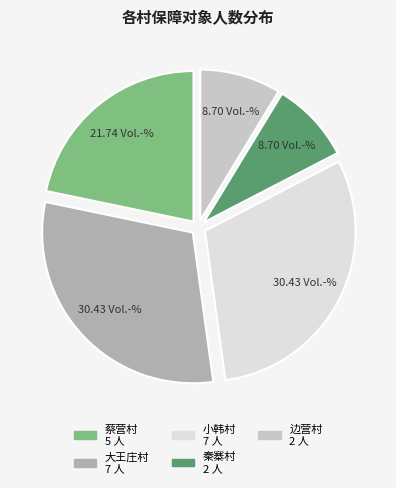

Combined, do 秦寨村 and 大王庄村 account for over 50%?

No